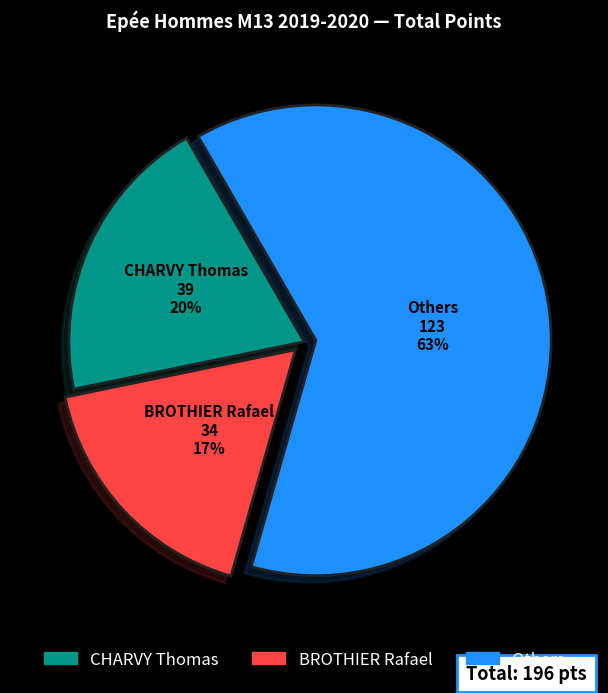

How many slices are in this pie chart?

3